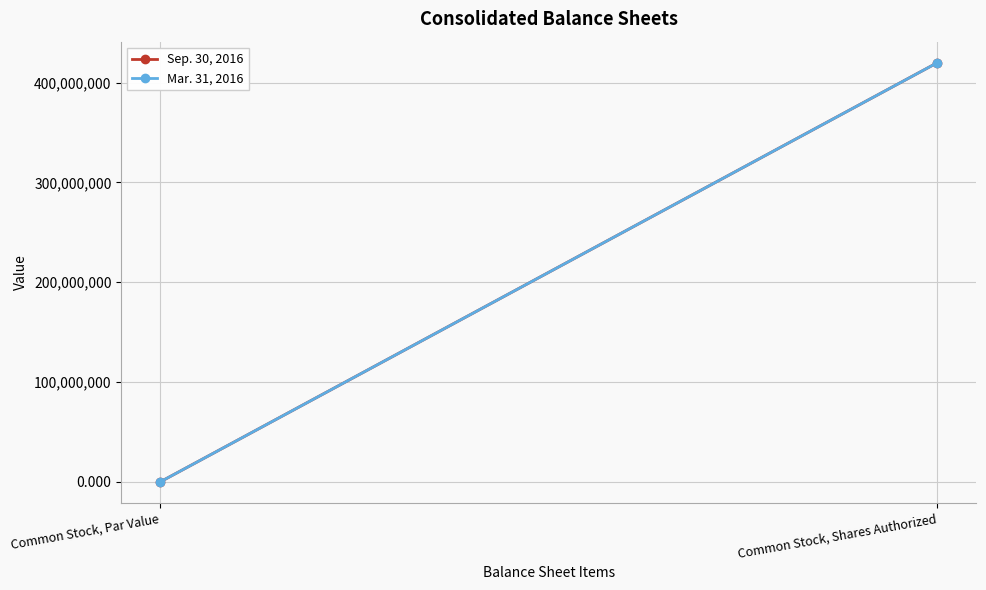

Which series has the largest total across all categories?

Sep. 30, 2016